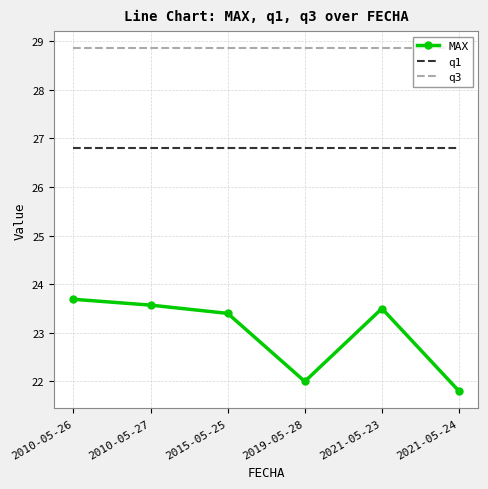

What position from the right is 2010-05-26?

6